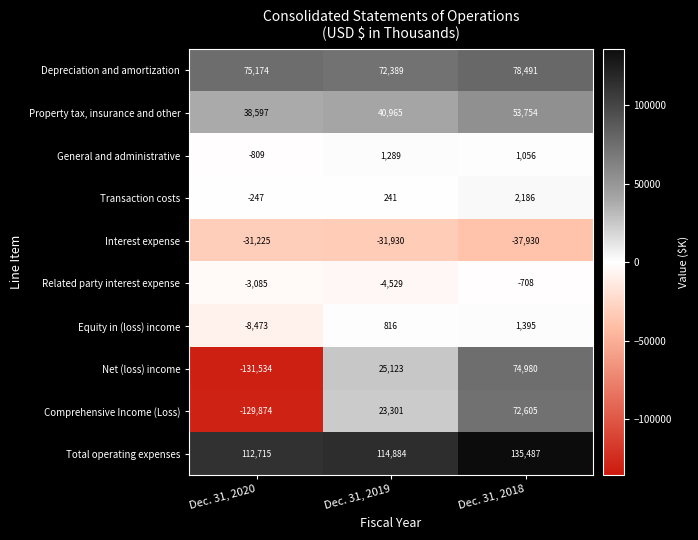

At Dec. 31, 2018, list the series in order from smallest to largest.

Interest expense, Related party interest expense, General and administrative, Equity in (loss) income, Transaction costs, Property tax, insurance and other, Comprehensive Income (Loss), Net (loss) income, Depreciation and amortization, Total operating expenses